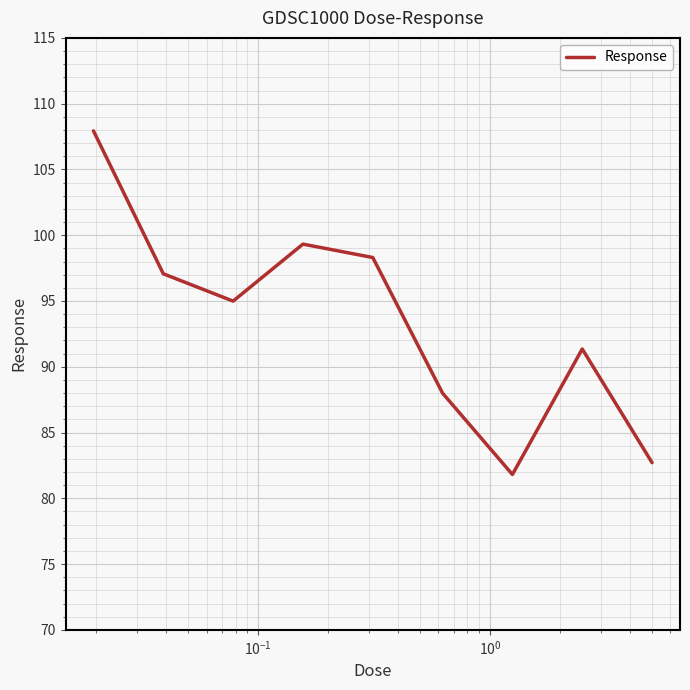

Reading left to right, transcribe all the data shown in this chart.

107.9	97.1	95.0	99.3	98.3	88.0	81.8	91.3	82.7